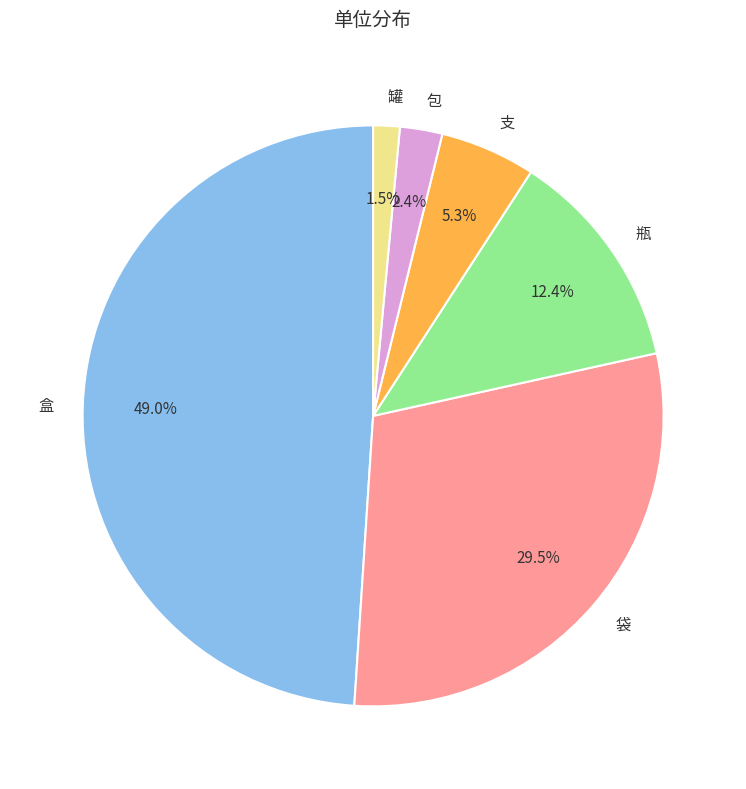

The 罐 slice represents 11% of the pie. True or false?

False